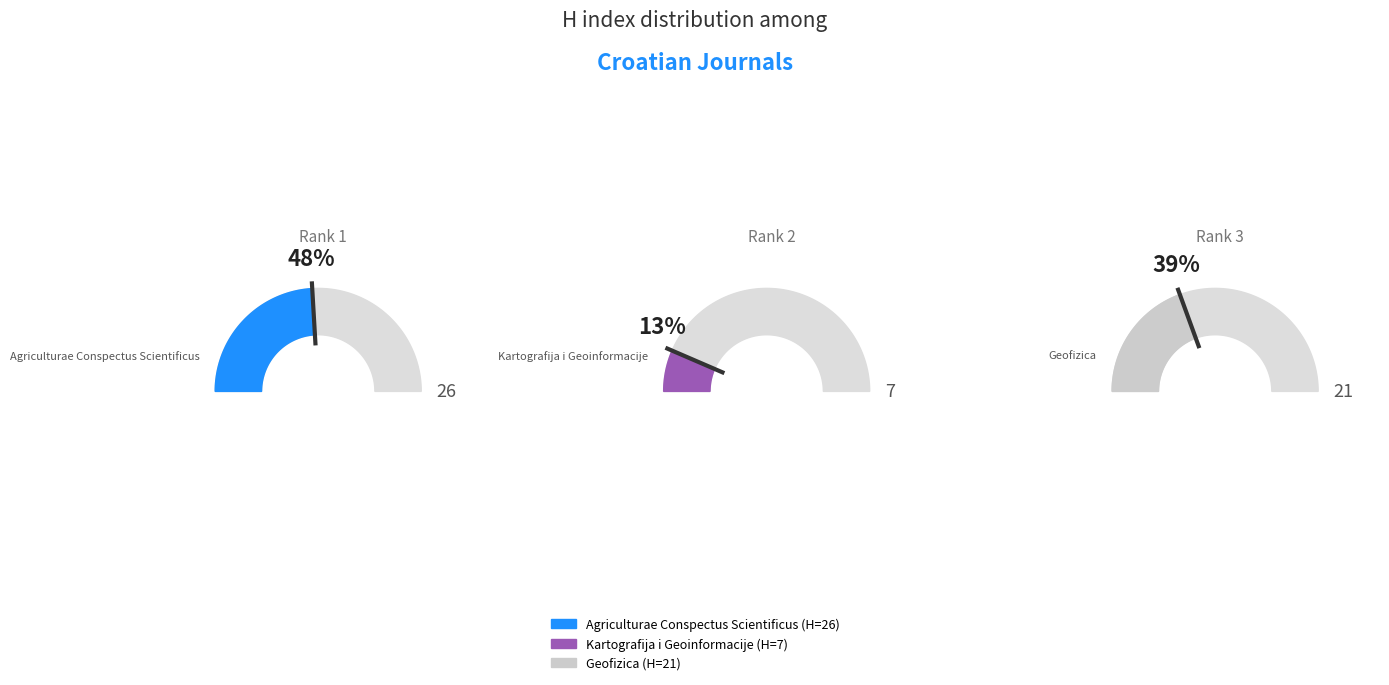

What is the smallest slice in the pie chart?

Kartografija i Geoinformacije